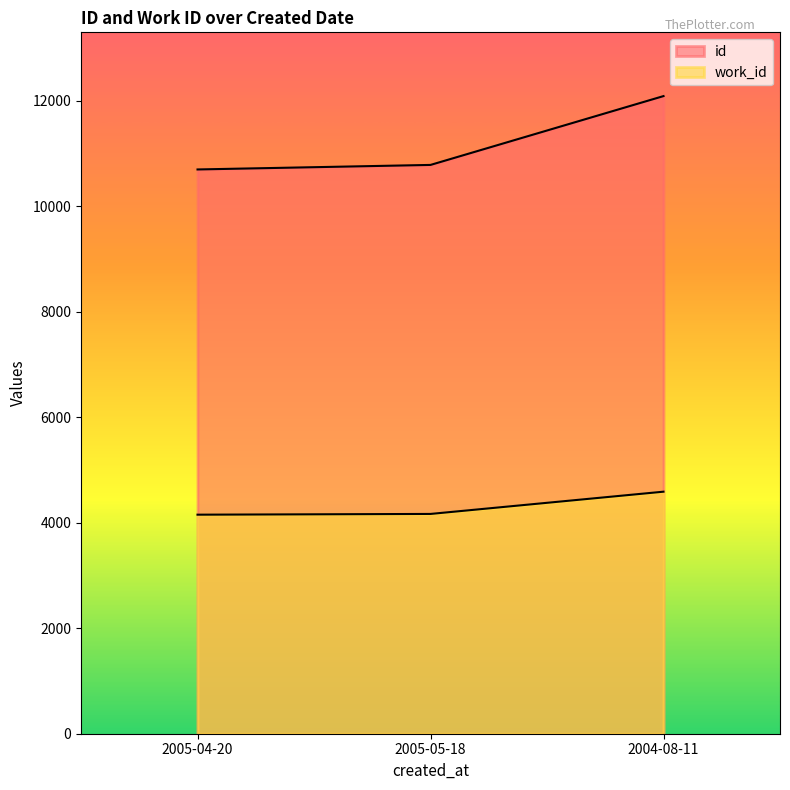

How many data points in id are above 10784?

1